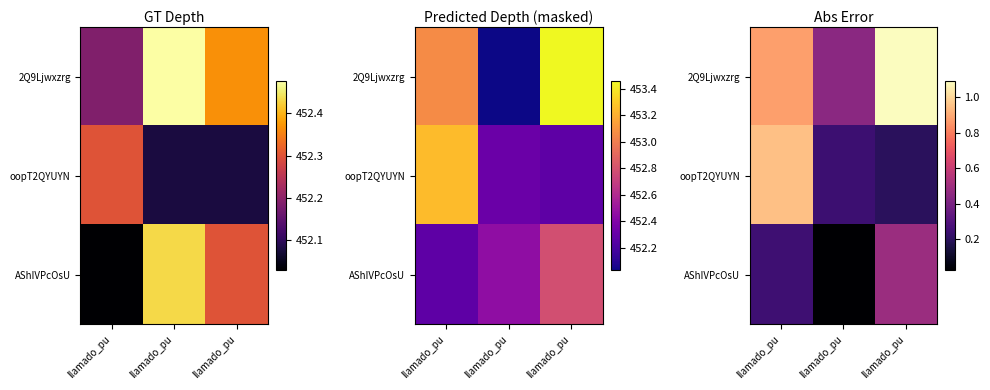

The value of 2Q9Ljwxzrg at llamado_pu is 0.9. True or false?

True